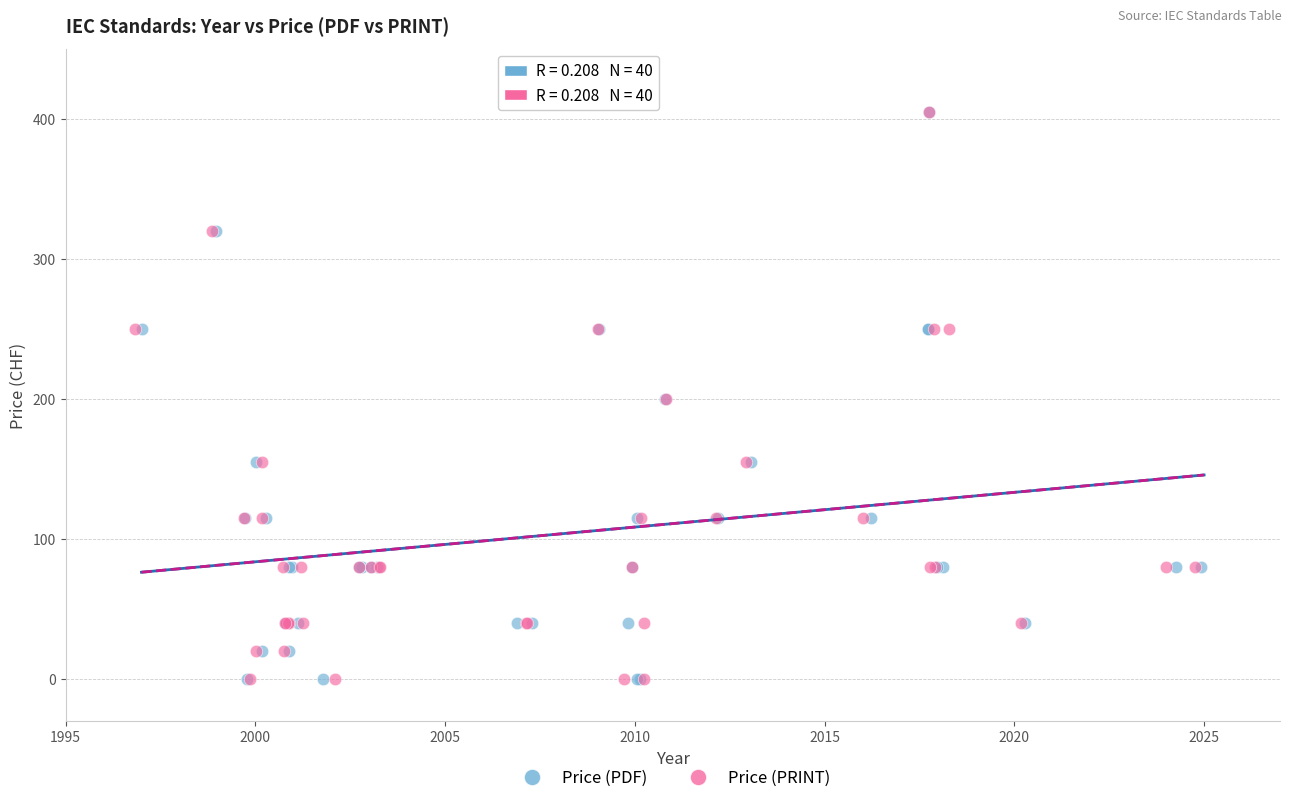

What are all the series names shown in the legend?

Price (PDF), Price (PRINT)